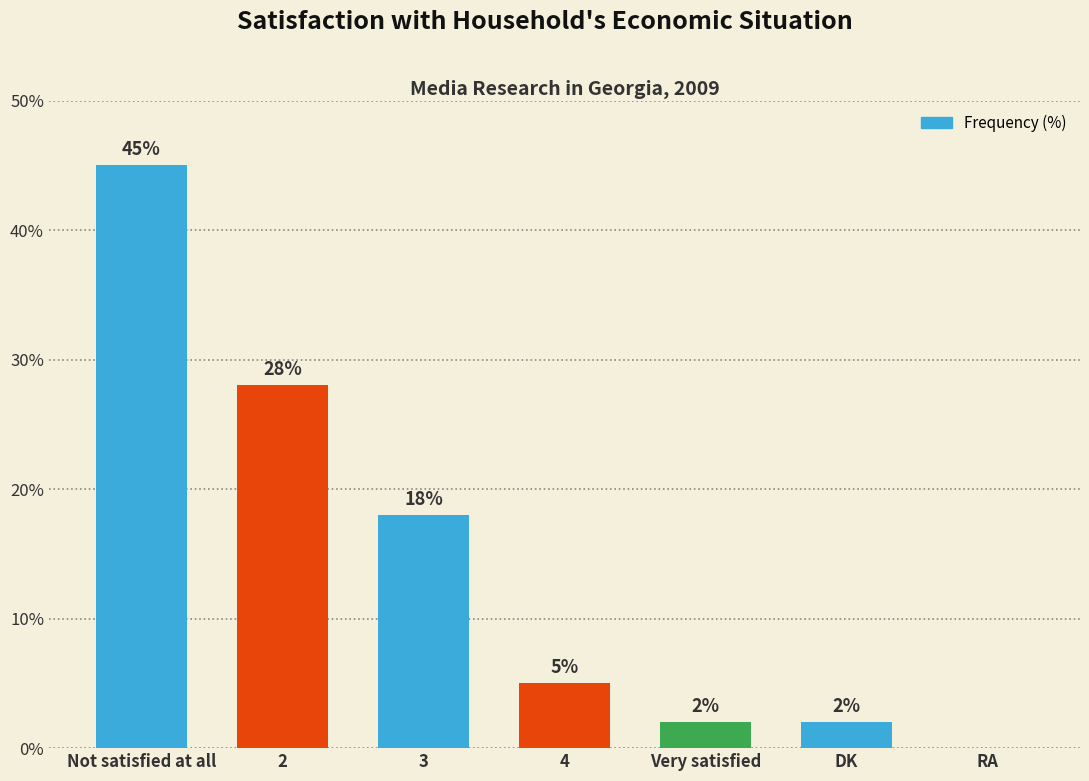

What is the sum of all values?

100